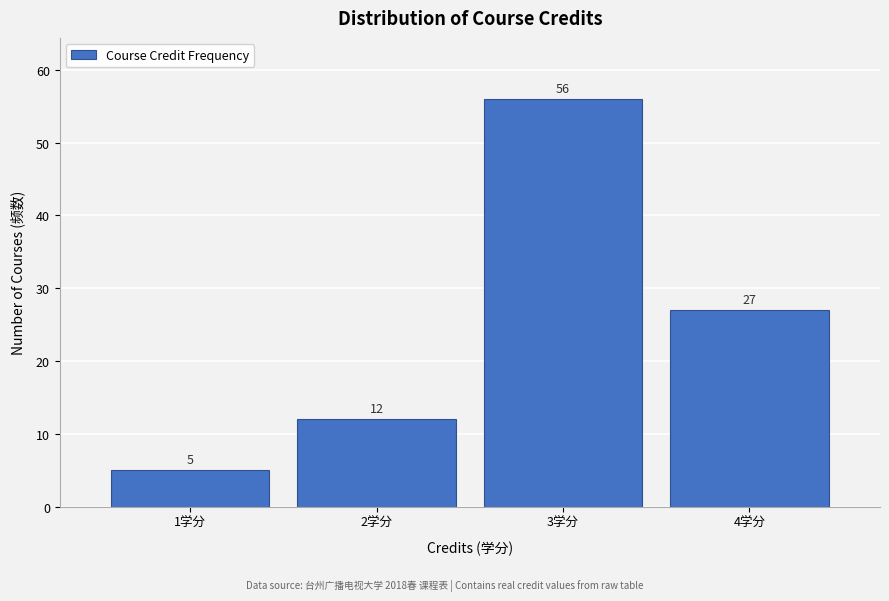

What is the height of the bar covering 0.5 to 1.5 on the x-axis?

5